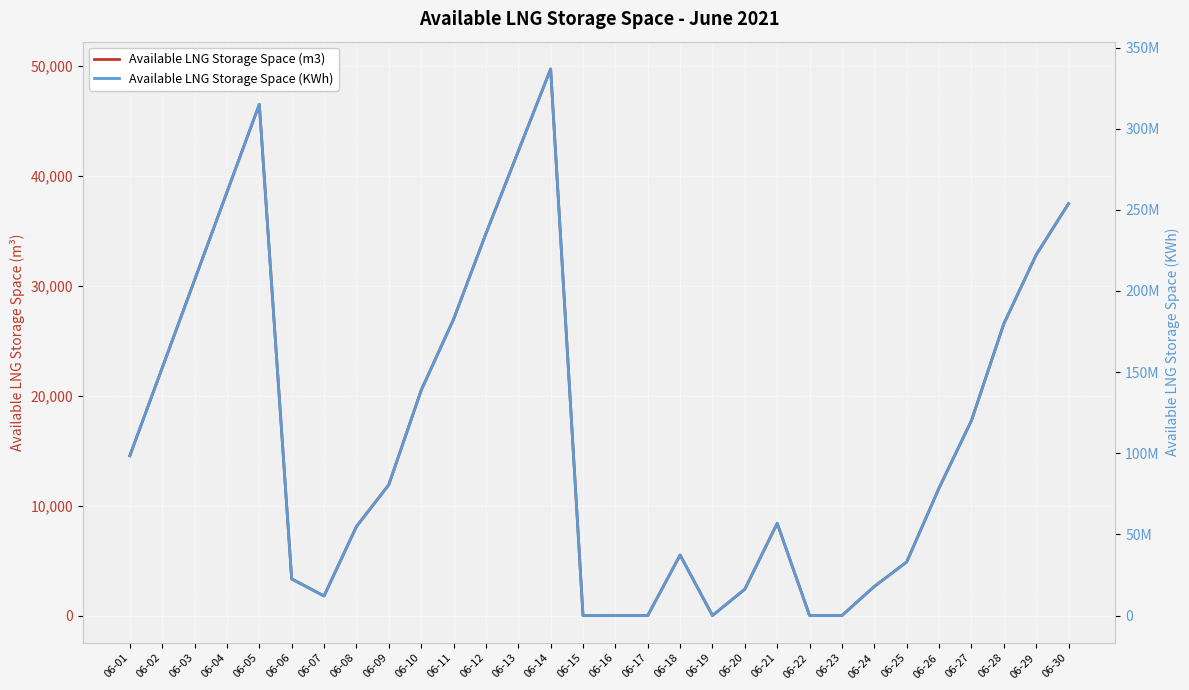

What is the sum of the Available LNG Storage Space (m3) values at 06-05 and 06-09?

58425